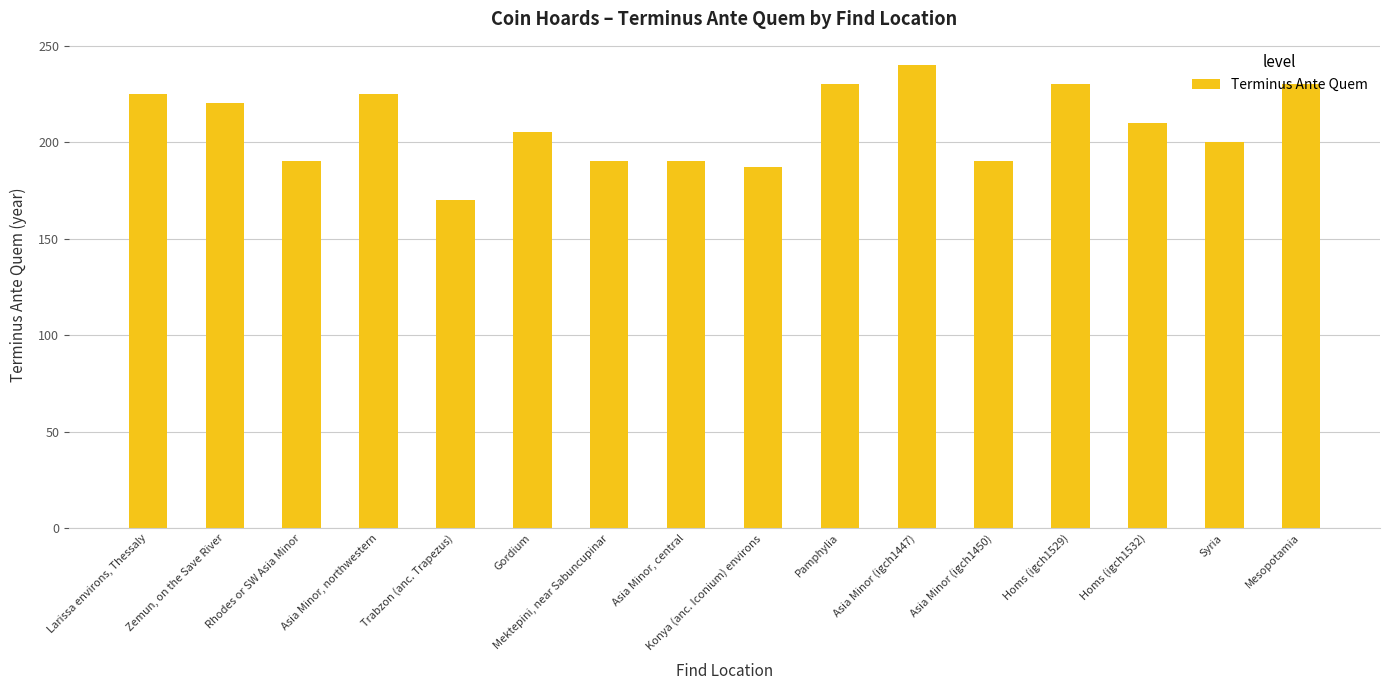

Reading right to left, transcribe all the data shown in this chart.

230	200	210	230	190	240	230	187	190	190	205	170	225	190	220	225